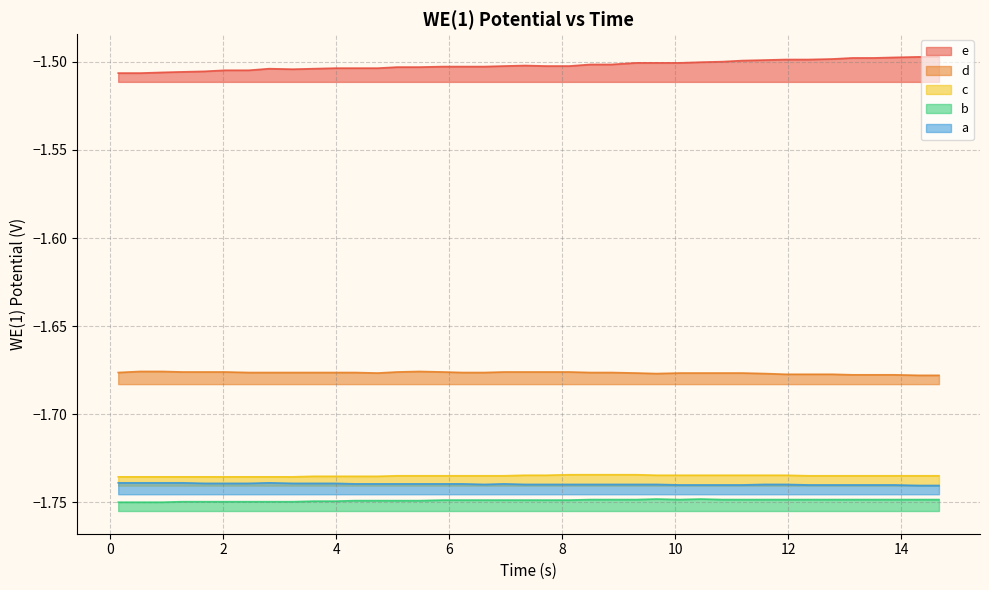

Which series has the largest total across all categories?

e